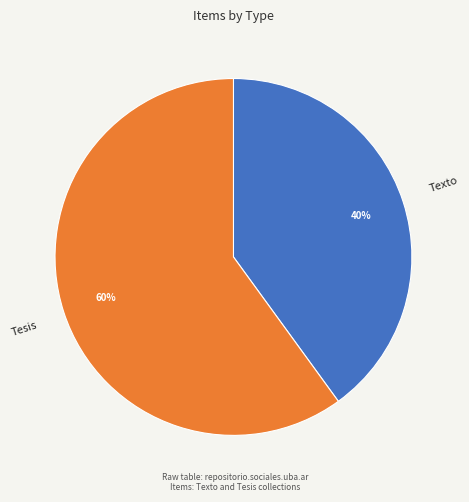

Which has a higher value, Texto or Tesis?

Tesis